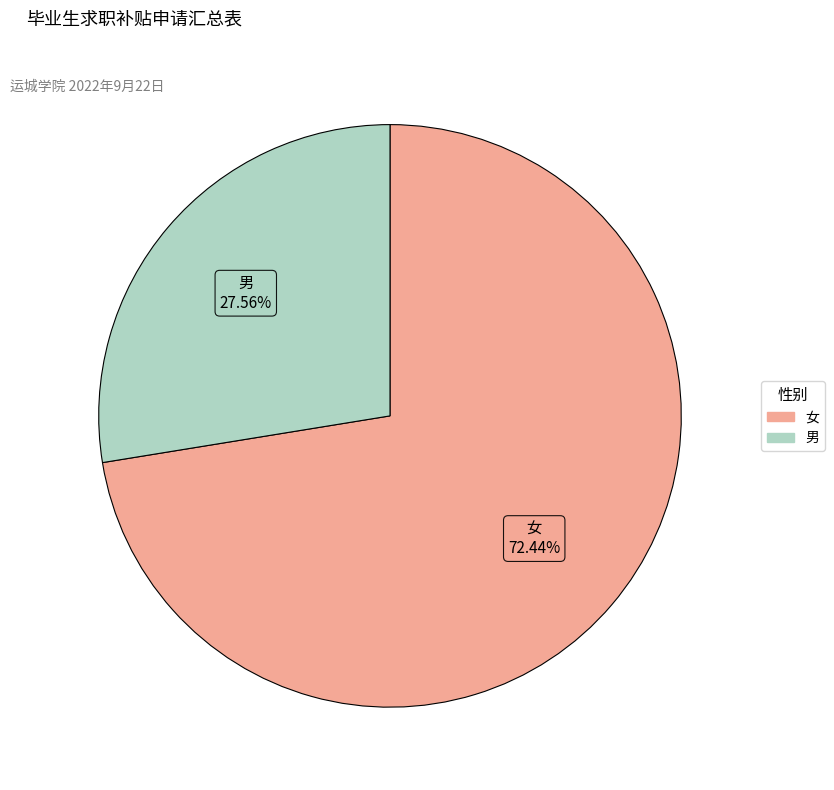

The 男 slice represents 41% of the pie. True or false?

False